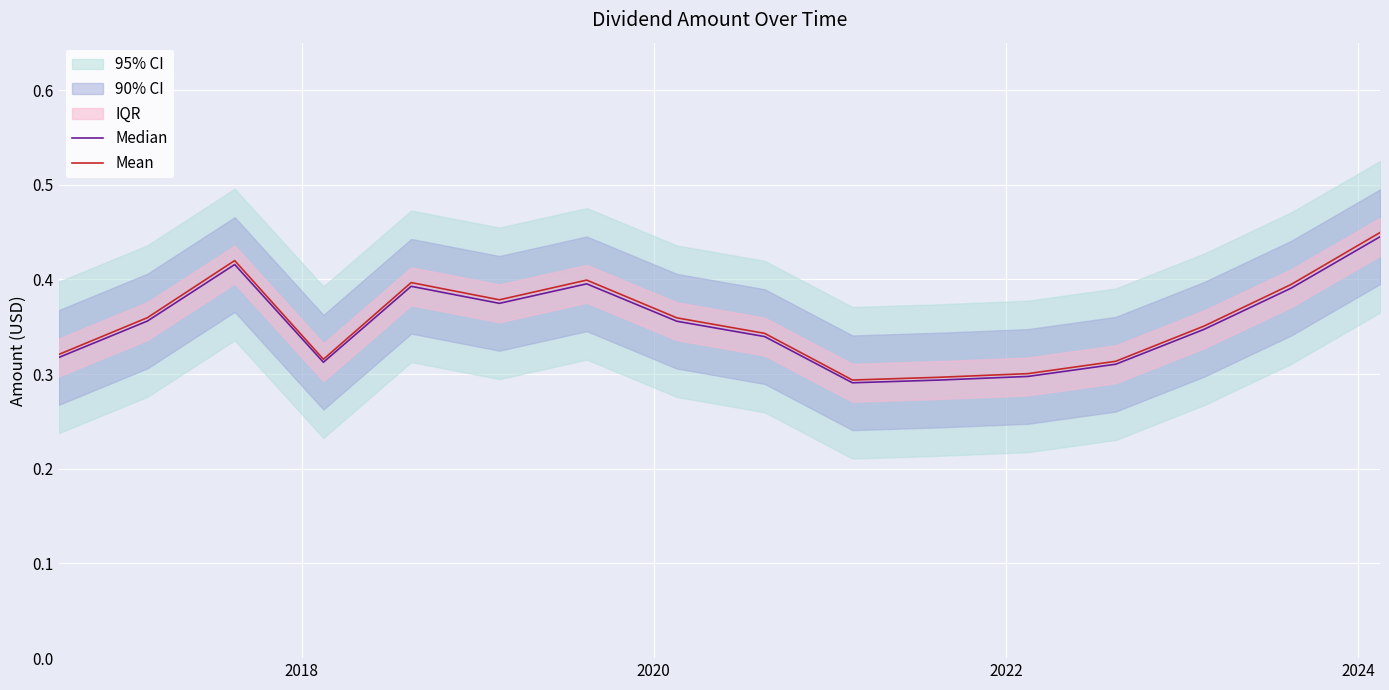

Is the value of Mean at 10 greater than the value of Median at 5?

No